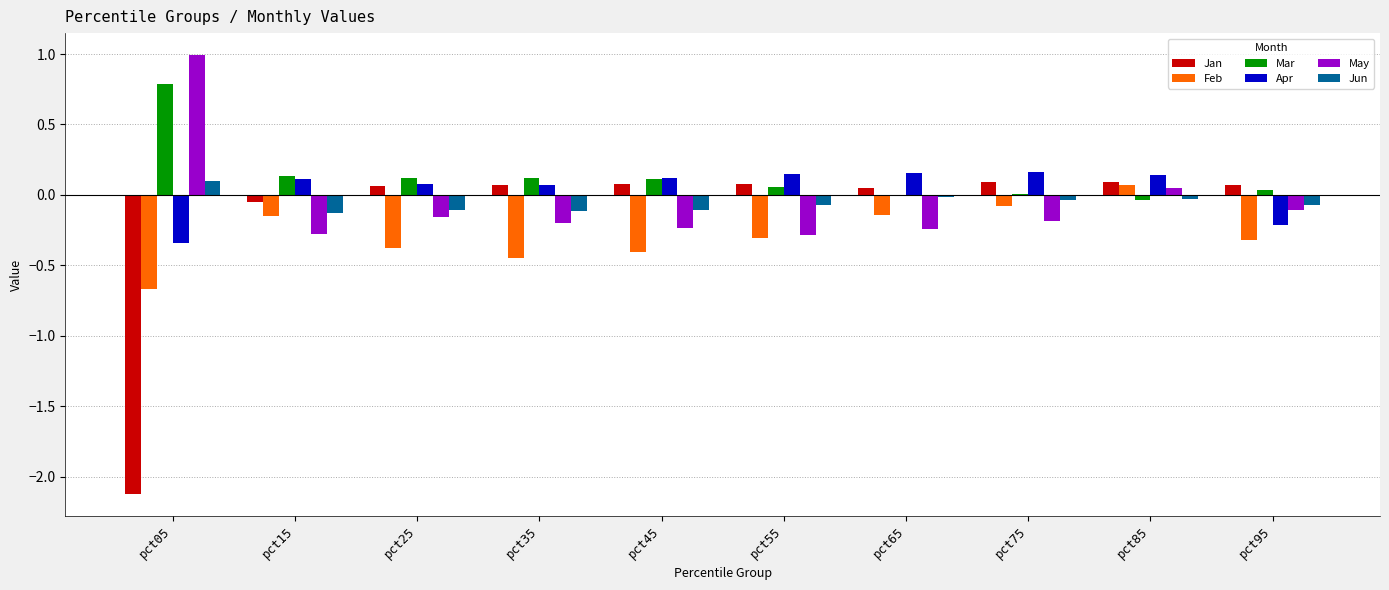

Count the number of data series in this chart.

6